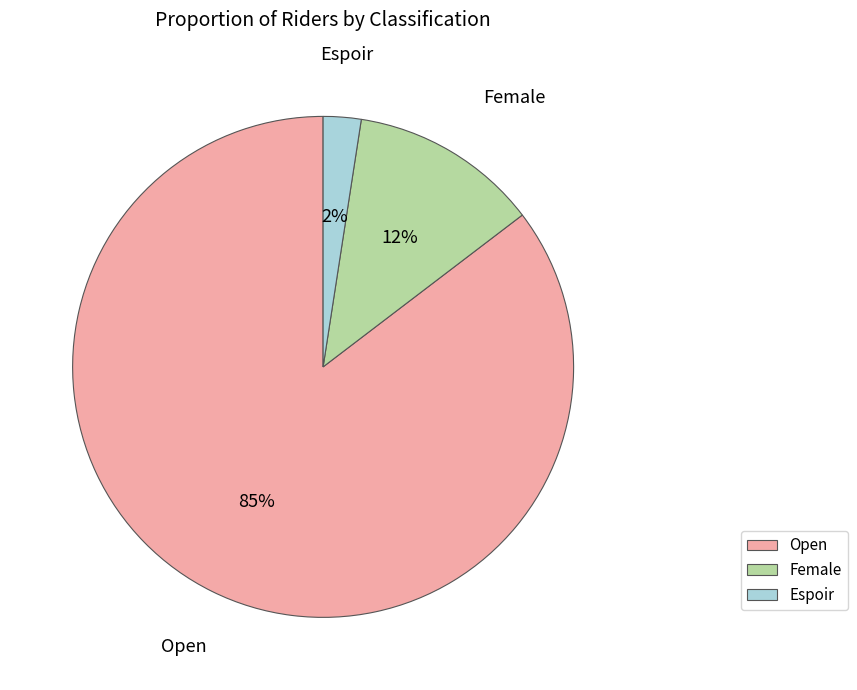

Combined, do Female and Open account for over 50%?

Yes